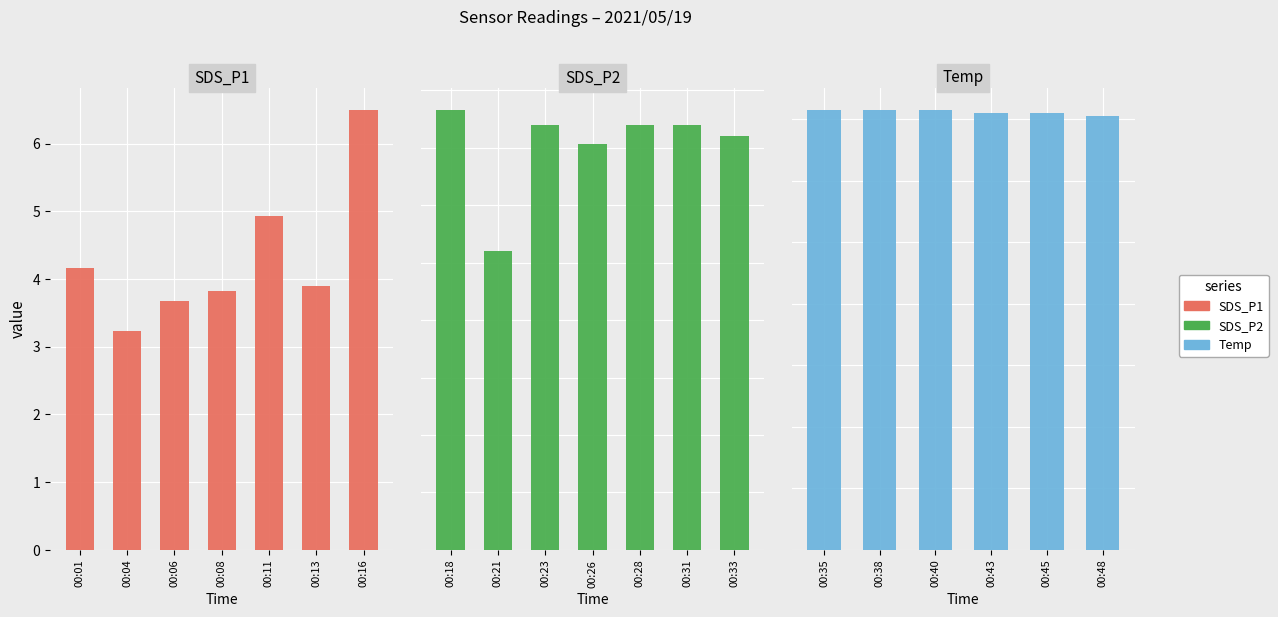

What are all the series names shown in the legend?

SDS_P1, SDS_P2, Temp